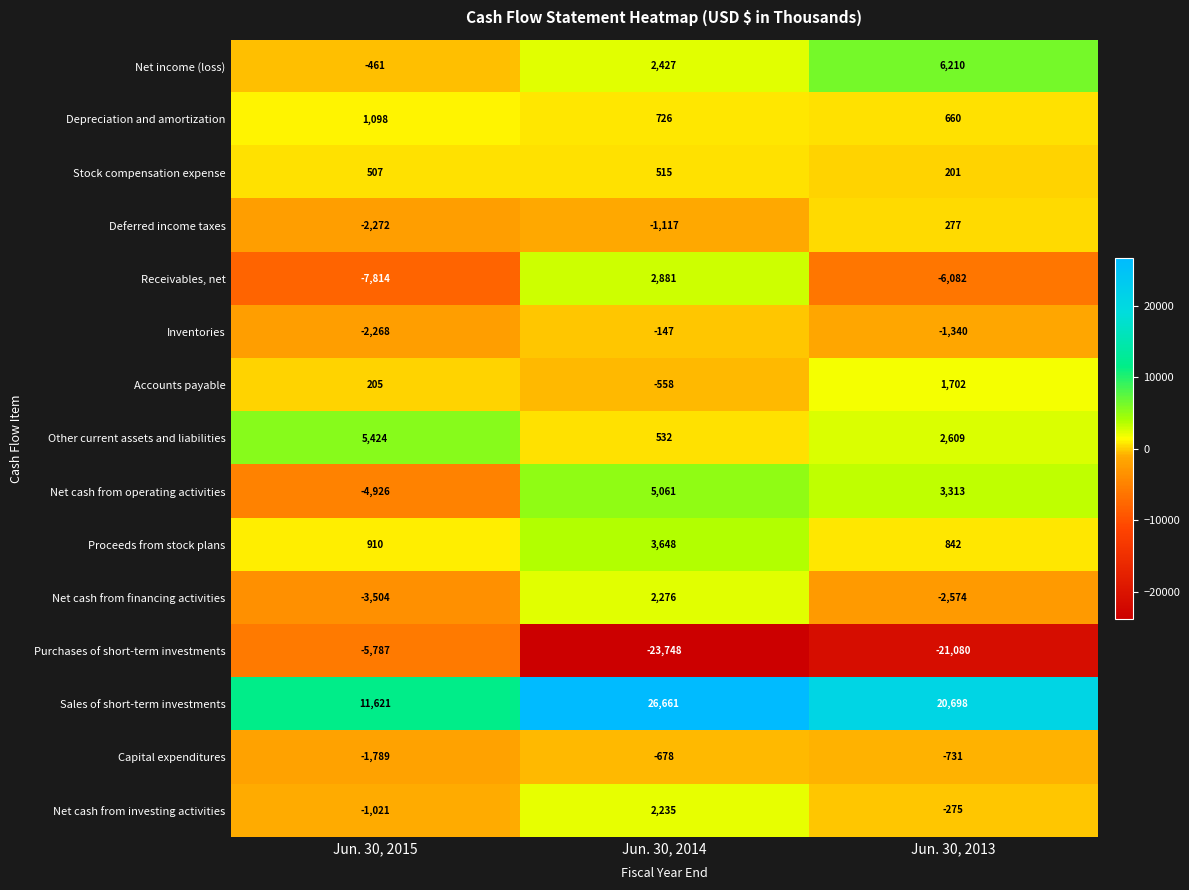

Is the value of Accounts payable at Jun. 30, 2015 greater than the value of Inventories at Jun. 30, 2015?

Yes